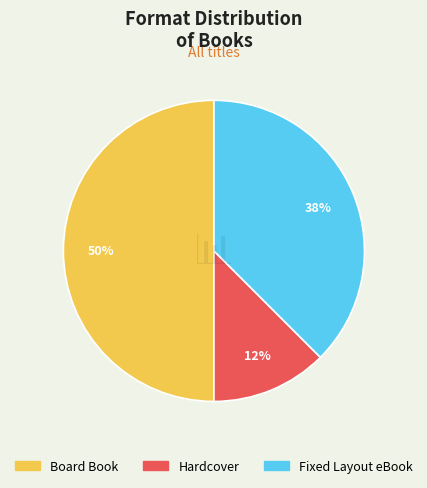

How many slices are in this pie chart?

3